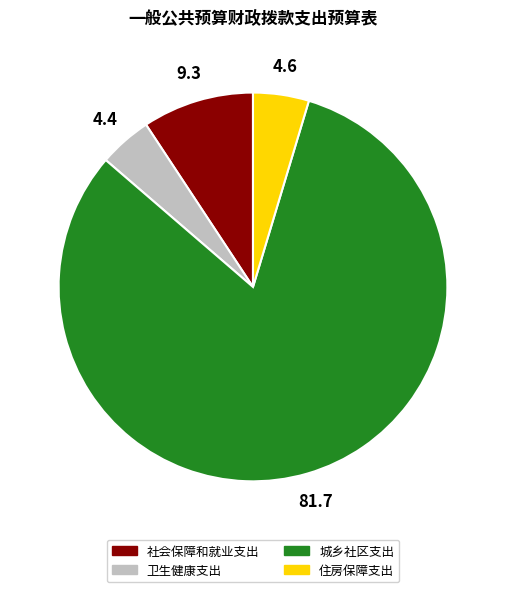

Combined, do 城乡社区支出 and 卫生健康支出 account for over 50%?

Yes